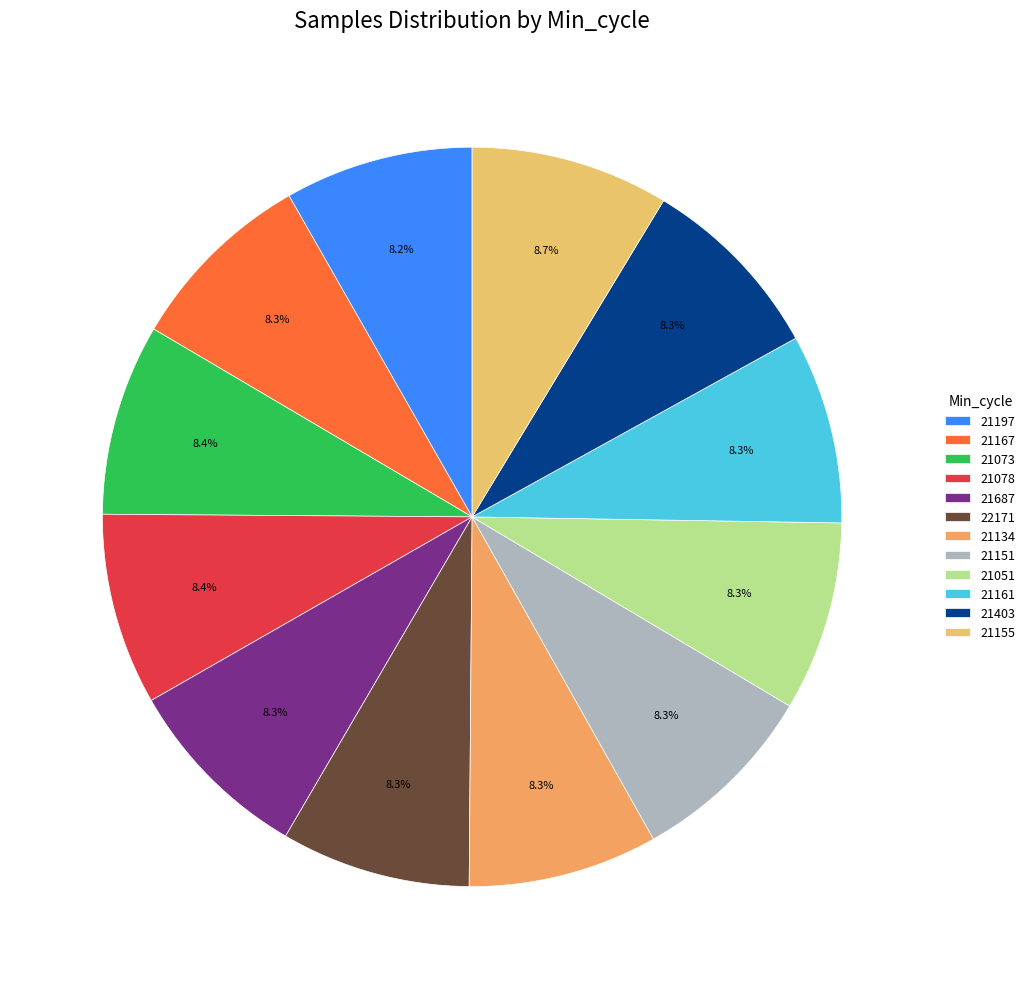

Rank the categories by value from highest to lowest.

21155, 21078, 21073, 21687, 21403, 22171, 21161, 21134, 21051, 21151, 21167, 21197